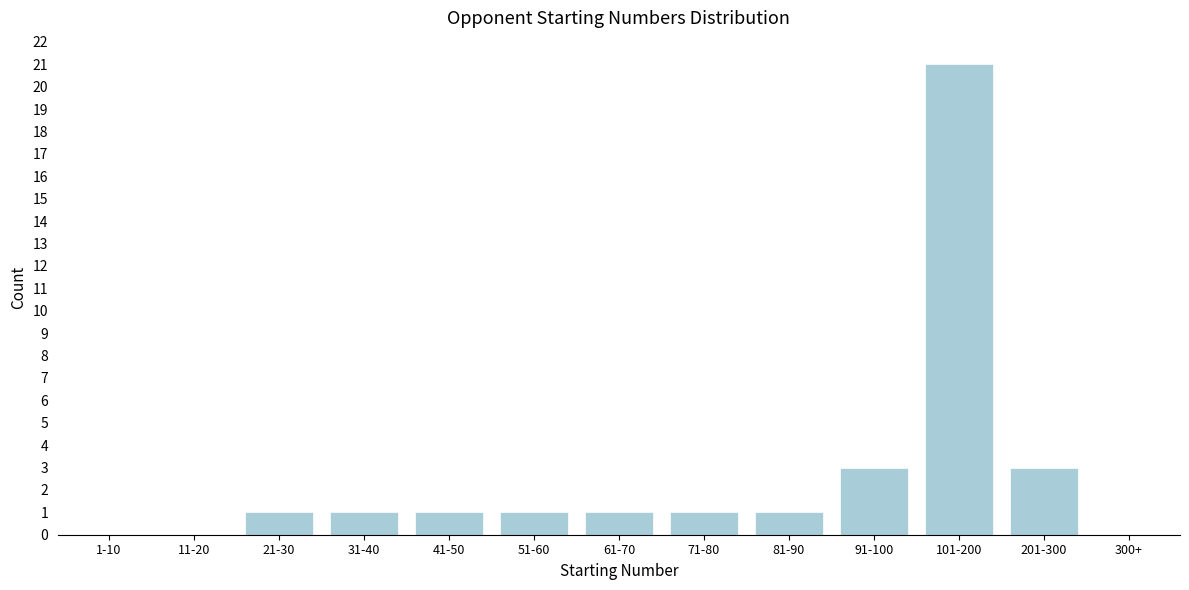

Reading left to right, list all the values displayed in this chart.

1-10=0	11-20=0	21-30=1	31-40=1	41-50=1	51-60=1	61-70=1	71-80=1	81-90=1	91-100=3	101-200=21	201-300=3